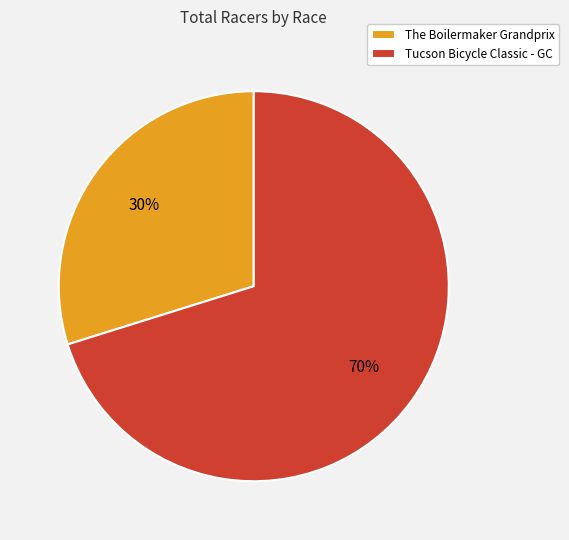

Is there any slice that represents more than half of the pie?

Yes